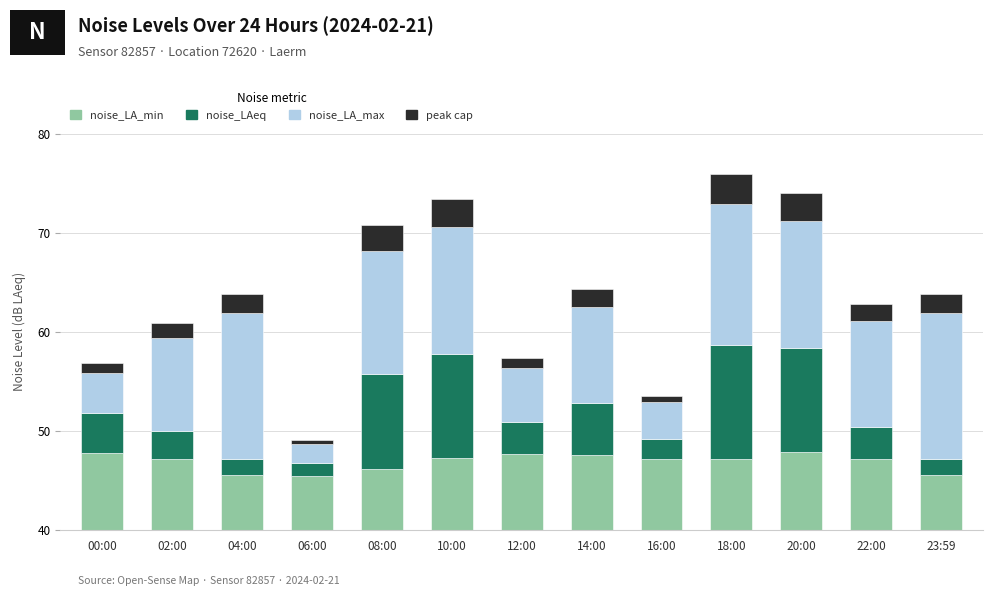

Reading left to right, transcribe all the data shown in this chart.

noise_LA_min: 00:00=7.8	02:00=7.2	04:00=5.5	06:00=5.5	08:00=6.1	10:00=7.3	12:00=7.7	14:00=7.6	16:00=7.2	18:00=7.2	20:00=7.9	22:00=7.2	23:59=5.5
noise_LAeq: 00:00=4.1	02:00=2.8	04:00=1.6	06:00=1.3	08:00=9.6	10:00=10.5	12:00=3.2	14:00=5.2	16:00=2.0	18:00=11.5	20:00=10.5	22:00=3.2	23:59=1.6
noise_LA_max: 00:00=4.0	02:00=9.4	04:00=14.7	06:00=1.9	08:00=12.4	10:00=12.8	12:00=5.4	14:00=9.7	16:00=3.6	18:00=14.2	20:00=12.8	22:00=10.7	23:59=14.7
peak cap: 00:00=1.0	02:00=1.5	04:00=2.0	06:00=0.4	08:00=2.6	10:00=2.8	12:00=1.0	14:00=1.8	16:00=0.7	18:00=3.1	20:00=2.8	22:00=1.7	23:59=2.0